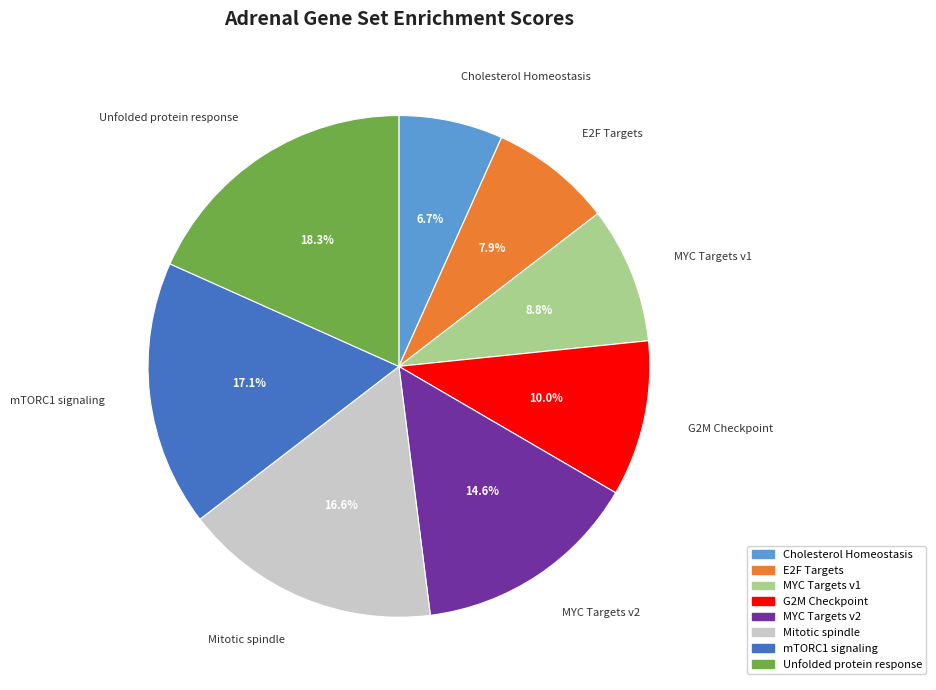

Is there any slice that represents more than half of the pie?

No